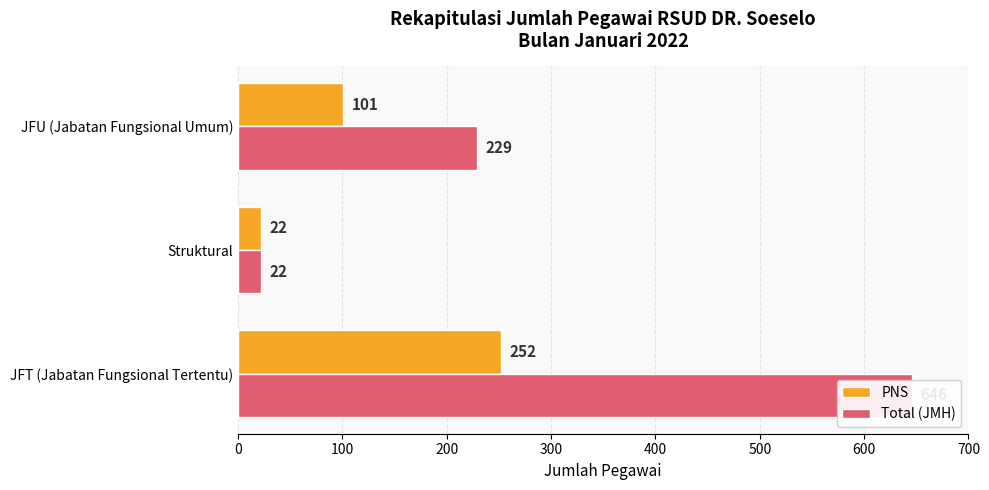

Is the value of PNS at JFT (Jabatan Fungsional Tertentu) greater than the value of Total (JMH) at JFT (Jabatan Fungsional Tertentu)?

No